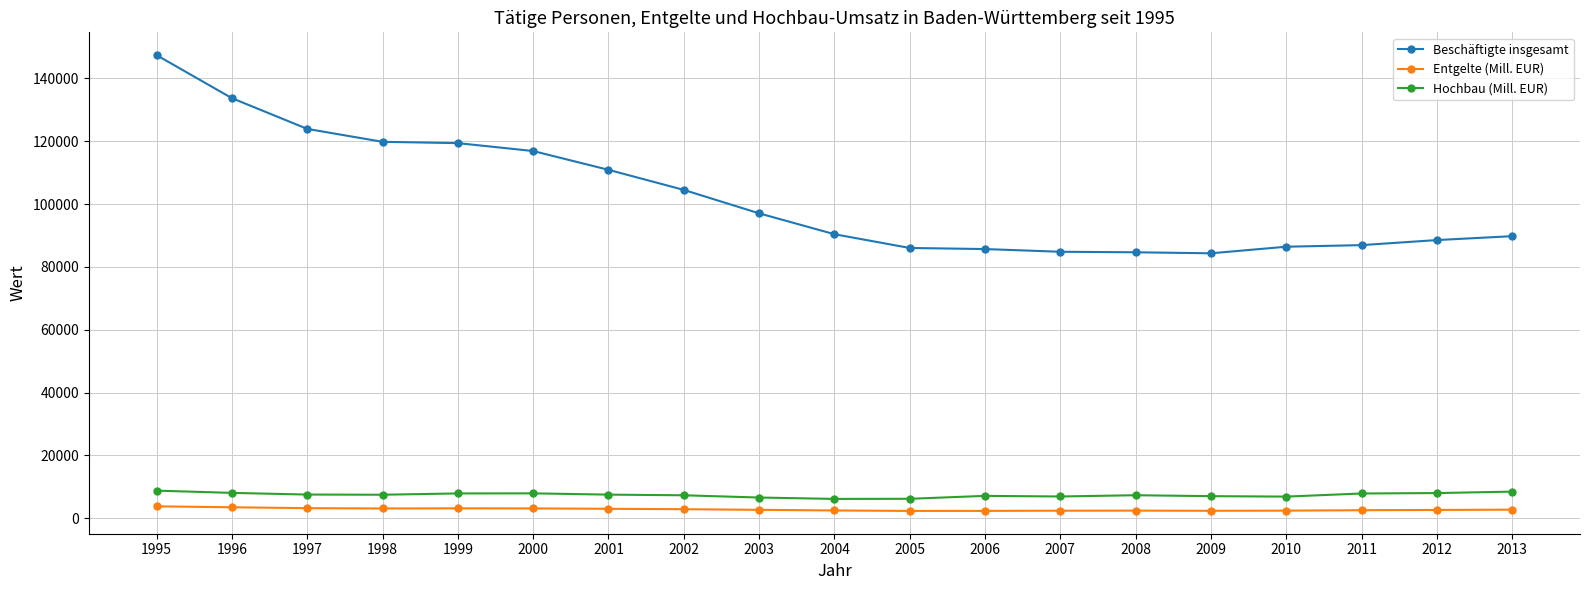

True or false: Beschäftigte insgesamt and Entgelte (Mill. EUR) cross at least once.

False